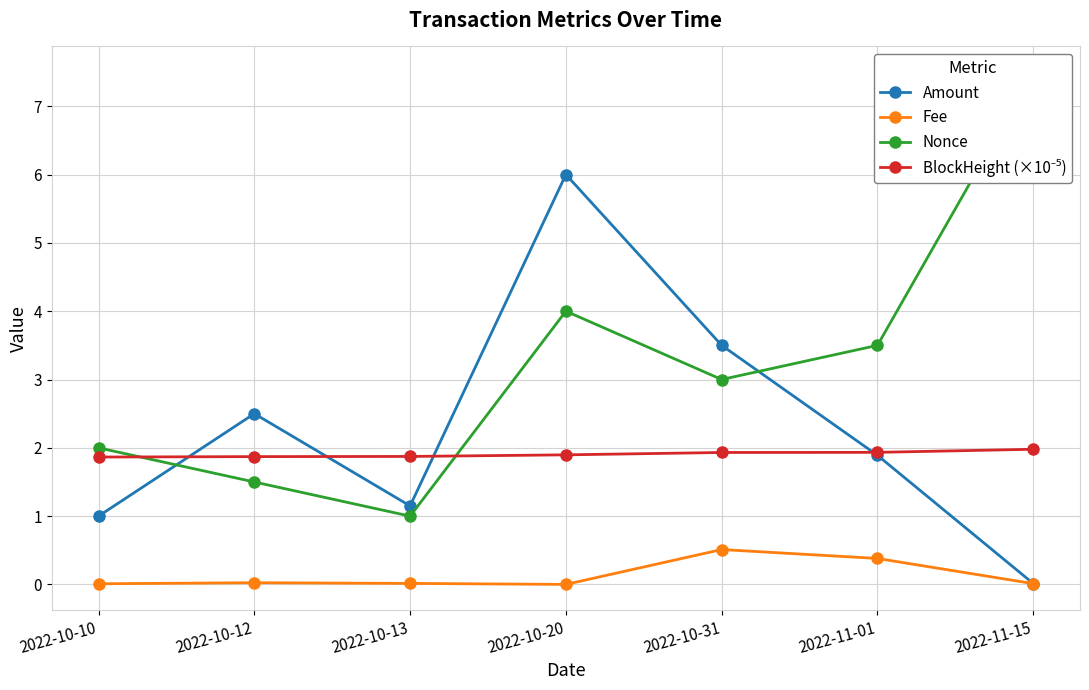

What is the difference between the Amount values at 2022-10-20 and 2022-11-15?

6.0